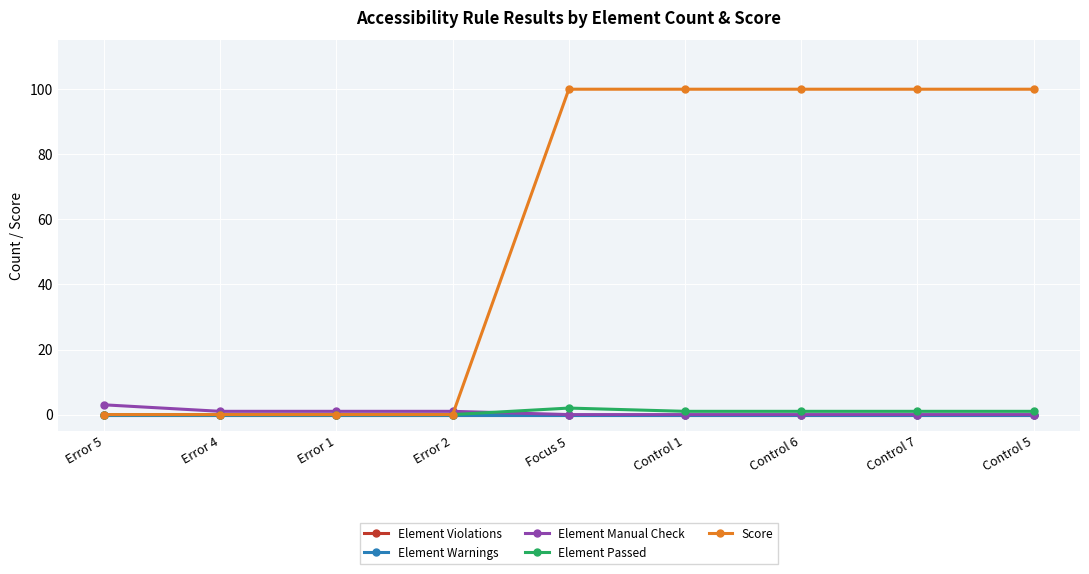

What are all the series names shown in the legend?

Element Violations, Element Warnings, Element Manual Check, Element Passed, Score